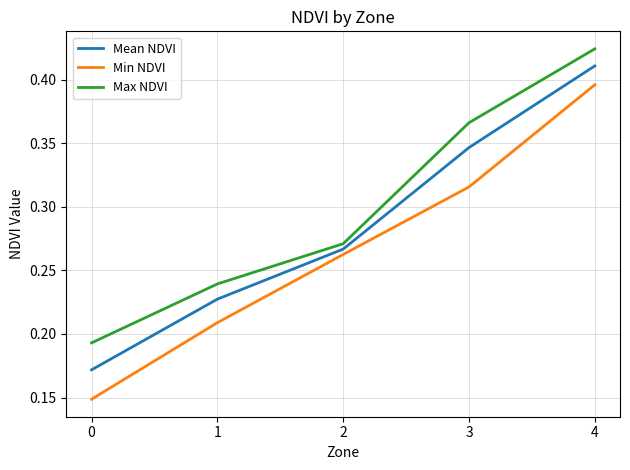

True or false: Max NDVI has more than 1 interior local peaks.

False